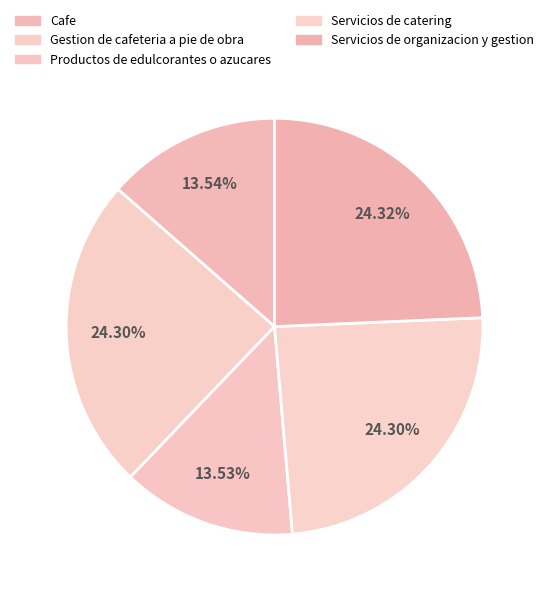

Rank the categories by value from highest to lowest.

Servicios de organizacion y gestion, Gestion de cafeteria a pie de obra, Servicios de catering, Cafe, Productos de edulcorantes o azucares